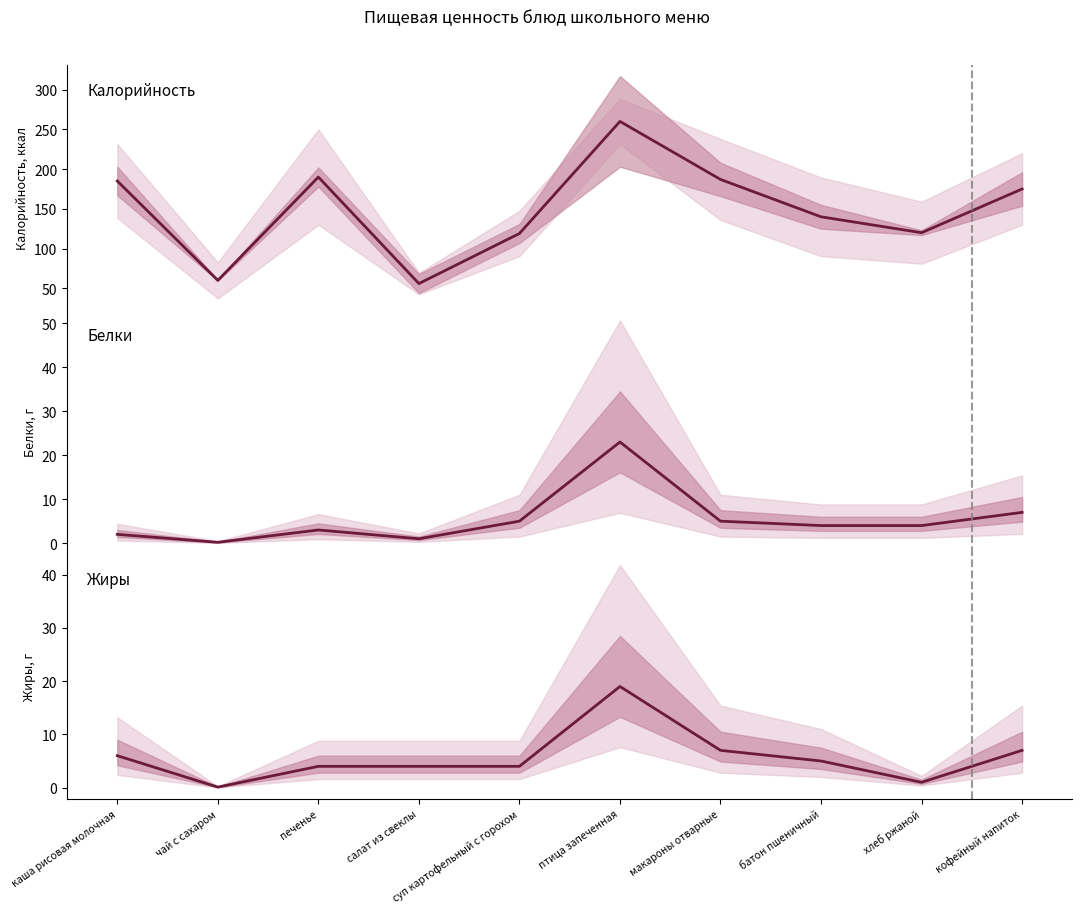

True or false: Жиры has more than 2 interior local peaks.

False